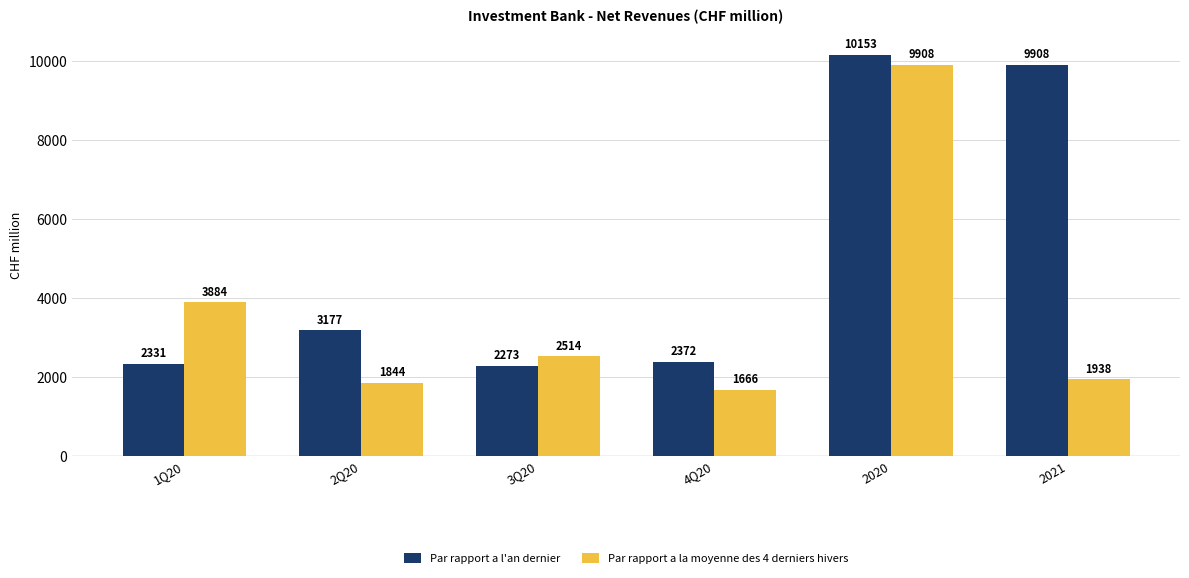

Where is Par rapport a l'an dernier nearest to the value 6213?

2Q20